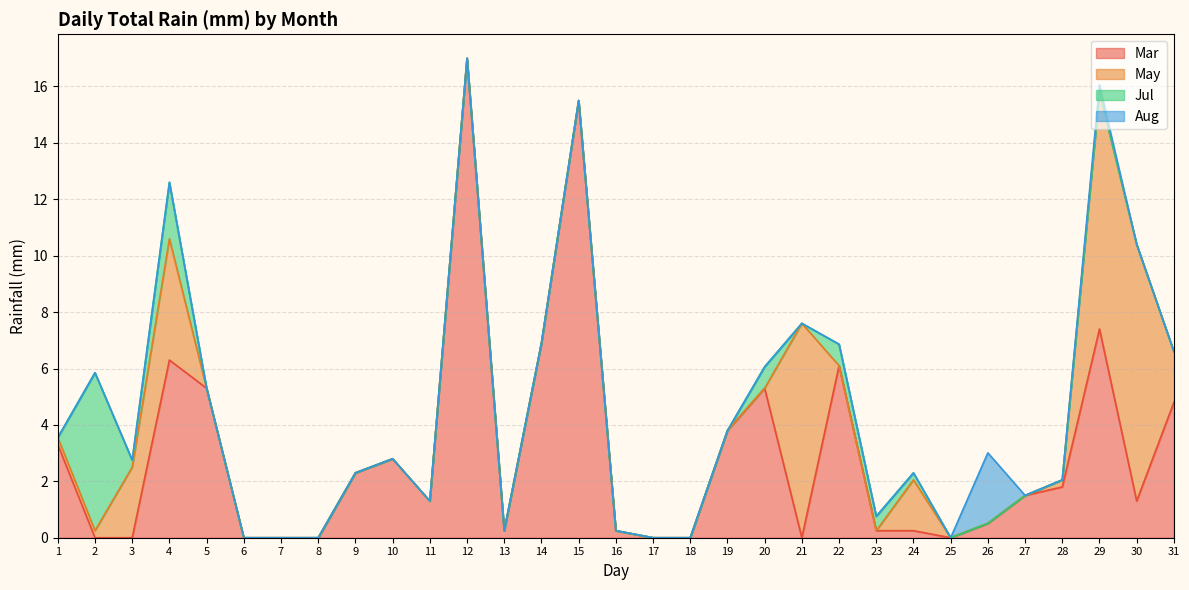

True or false: Aug and Jul cross at least once.

False